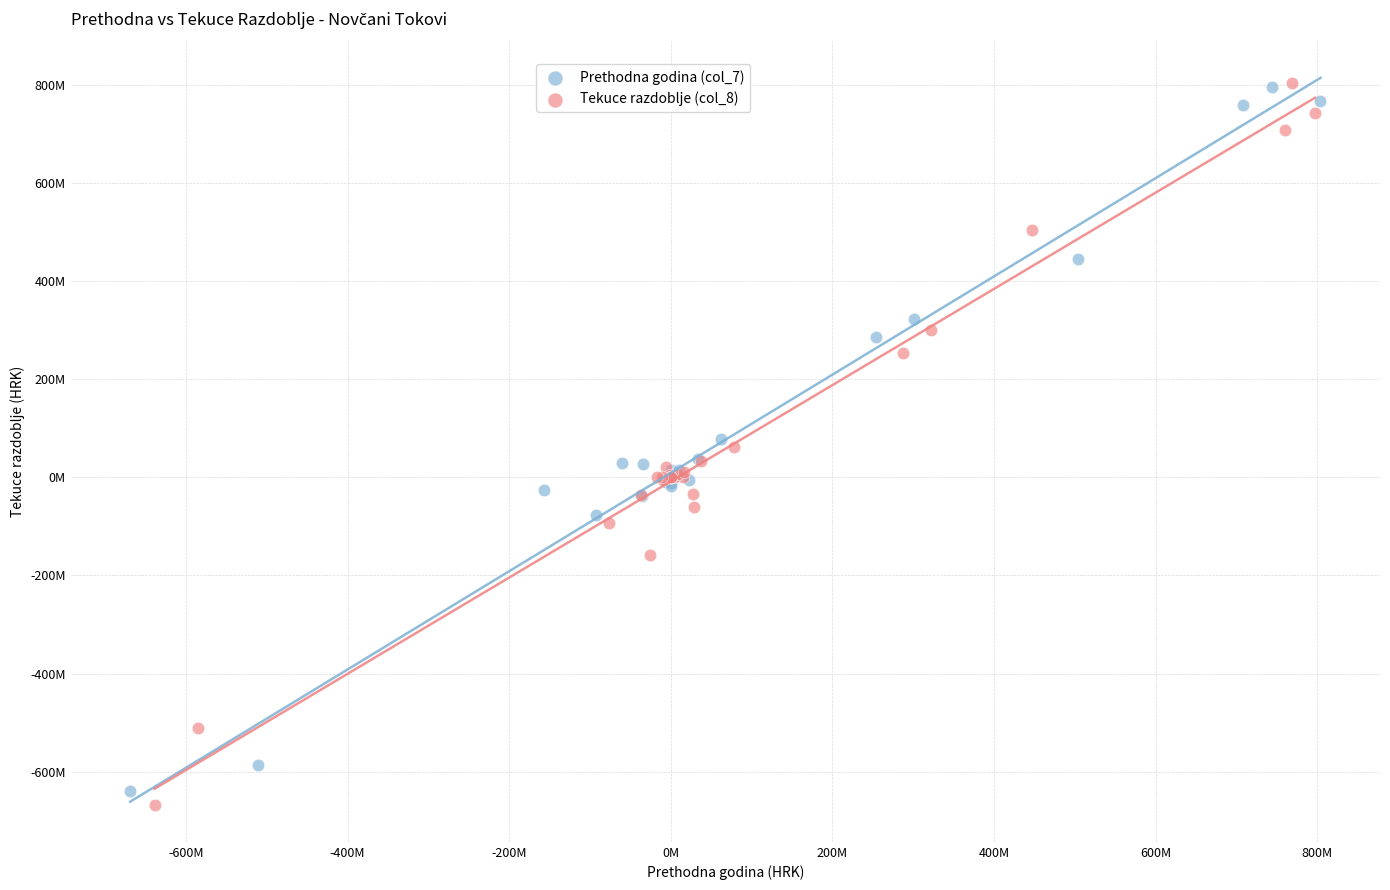

What are all the series names shown in the legend?

Prethodna godina (col_7), Tekuce razdoblje (col_8)